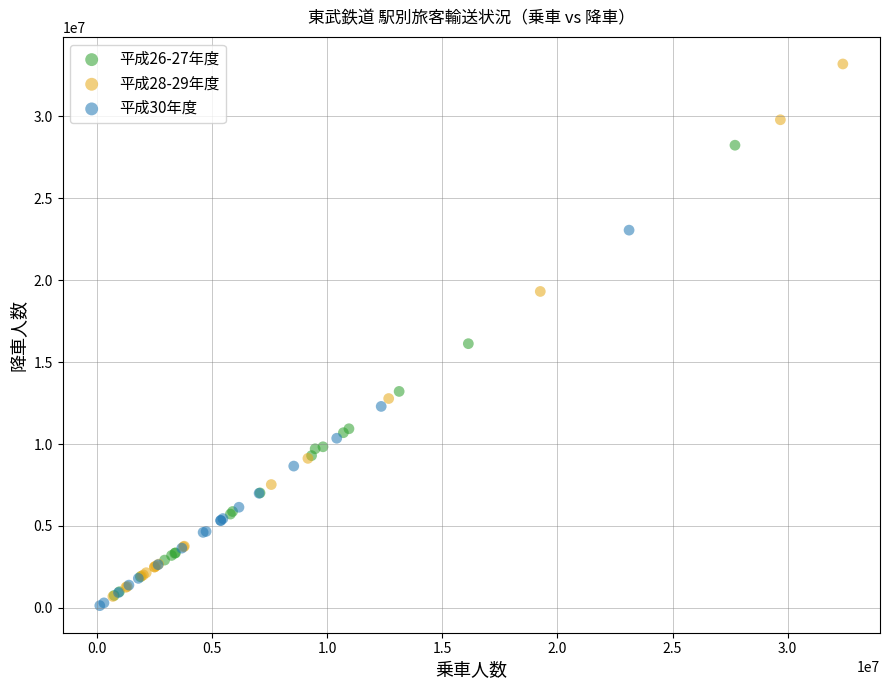

Which series contains the highest Y value?

平成28-29年度